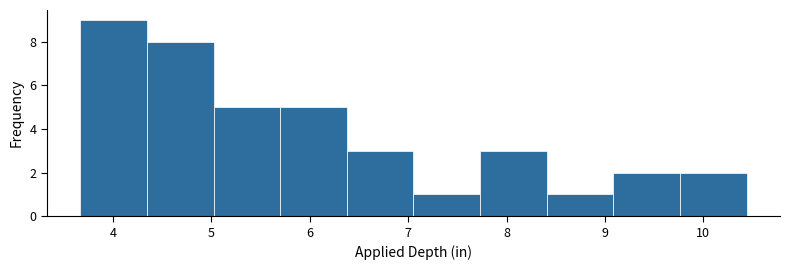

Over which range of the x-axis is the bar tallest?

3.7 to 4.3